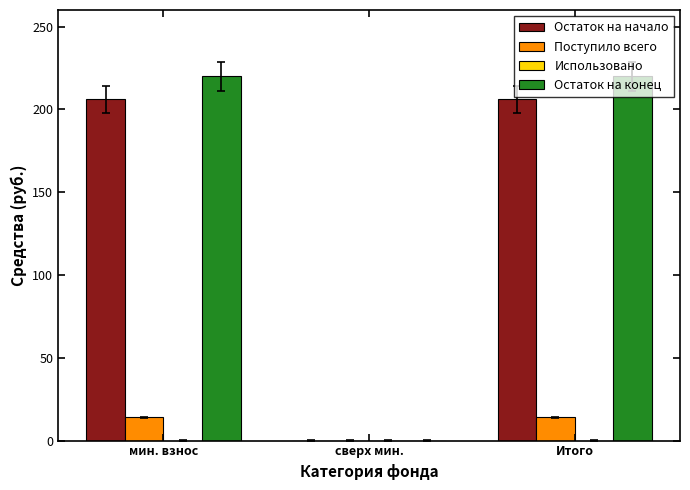

What is the greatest value displayed?

220.0